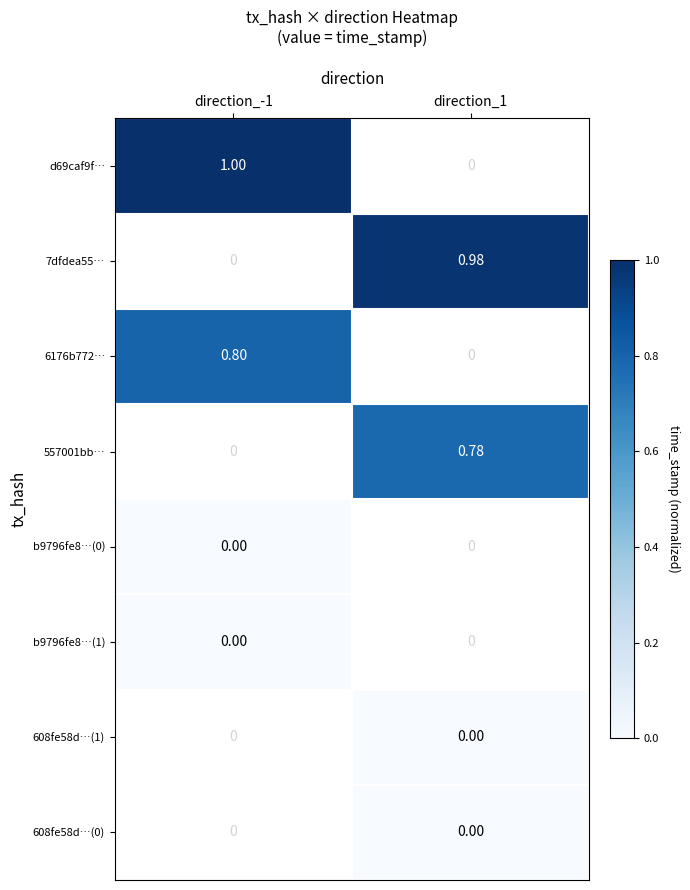

Is the value of 557001bb… at direction_1 greater than the value of d69caf9f… at direction_-1?

No